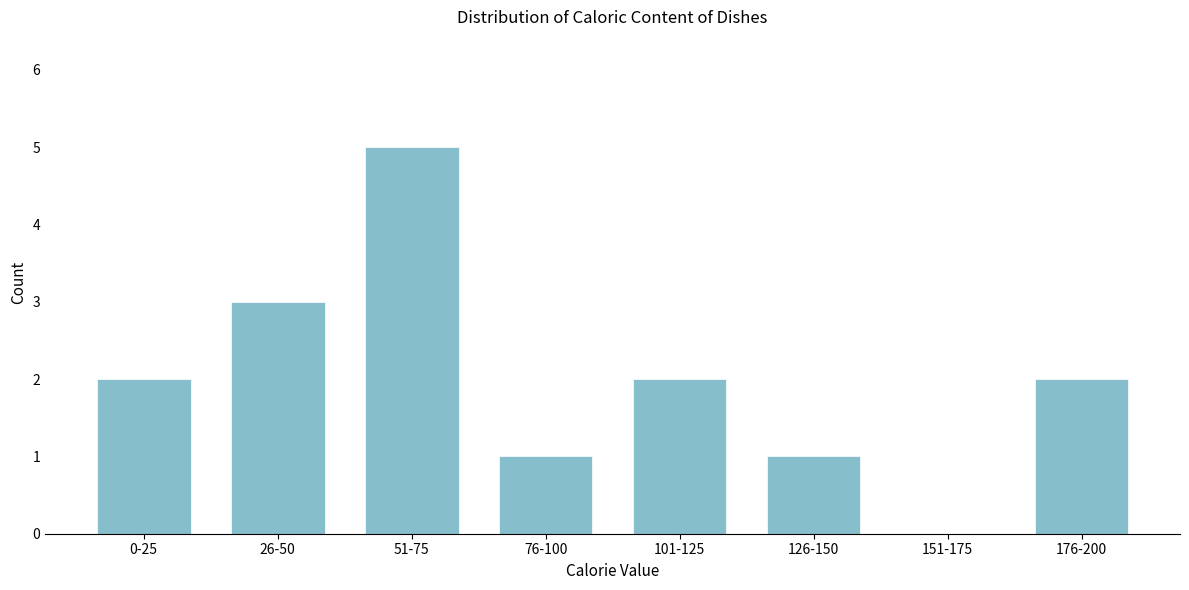

Reading left to right, what are all the values shown in this chart?

0-25=2	26-50=3	51-75=5	76-100=1	101-125=2	126-150=1	151-175=0	176-200=2